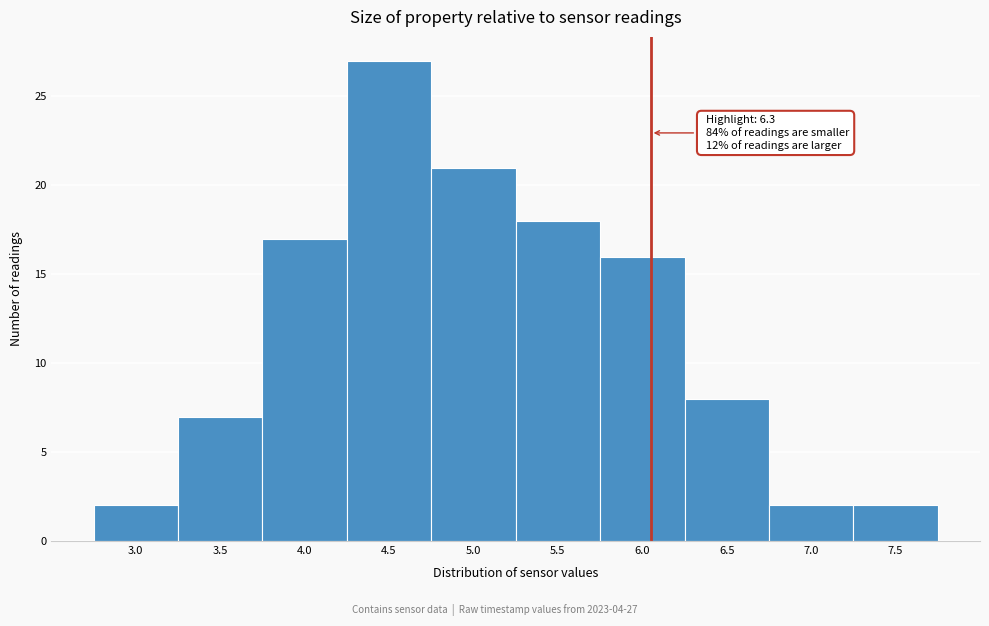

Reading left to right, extract all data points from this chart.

3.0=2	3.5=7	4.0=17	4.5=27	5.0=21	5.5=18	6.0=16	6.5=8	7.0=2	7.5=2